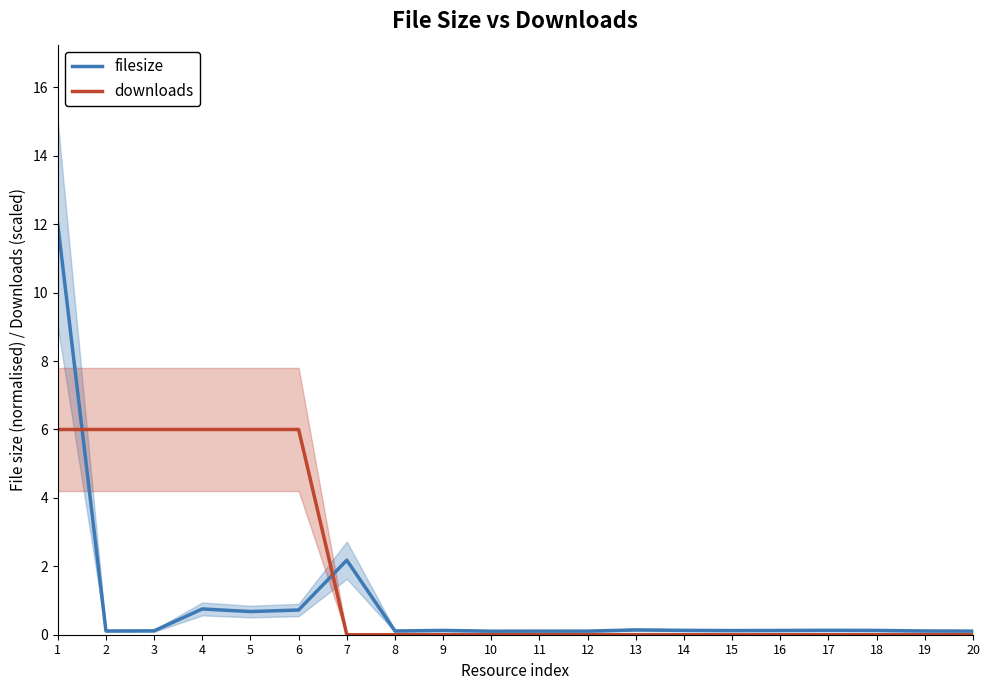

What is the value of the filesize point at the 7th from the left?

2.2